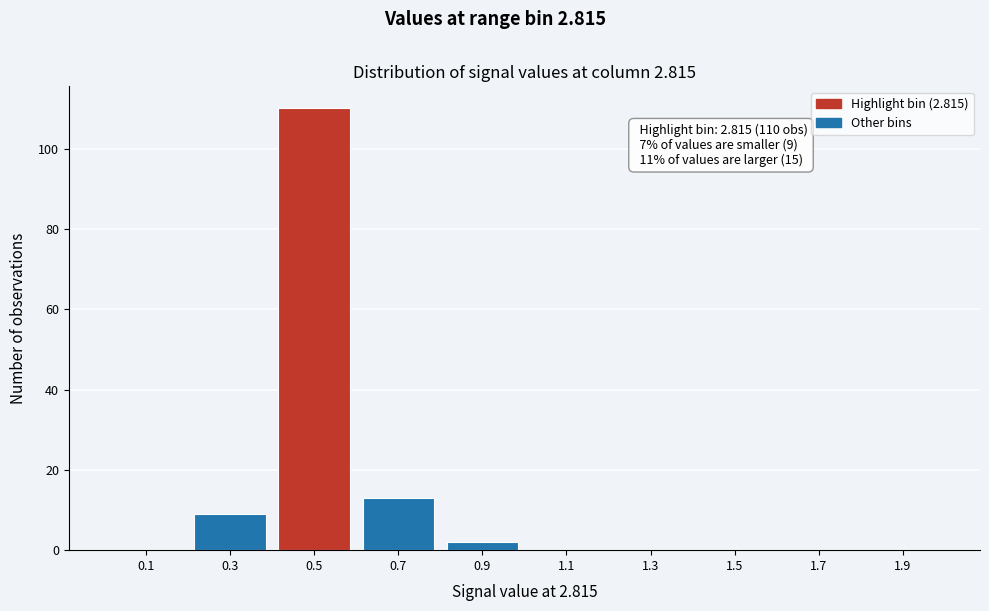

Reading right to left, extract all data points from this chart.

1.9=0	1.7=0	1.5=0	1.3=0	1.1=0	0.9=2	0.7=13	0.5=110	0.3=9	0.1=0